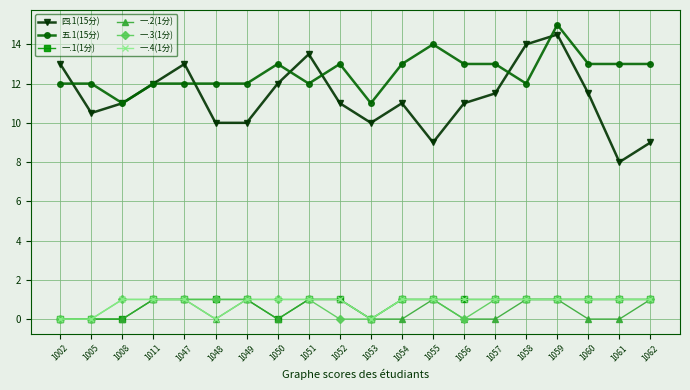

What is the difference between the highest and lowest values at 1055?

13.0